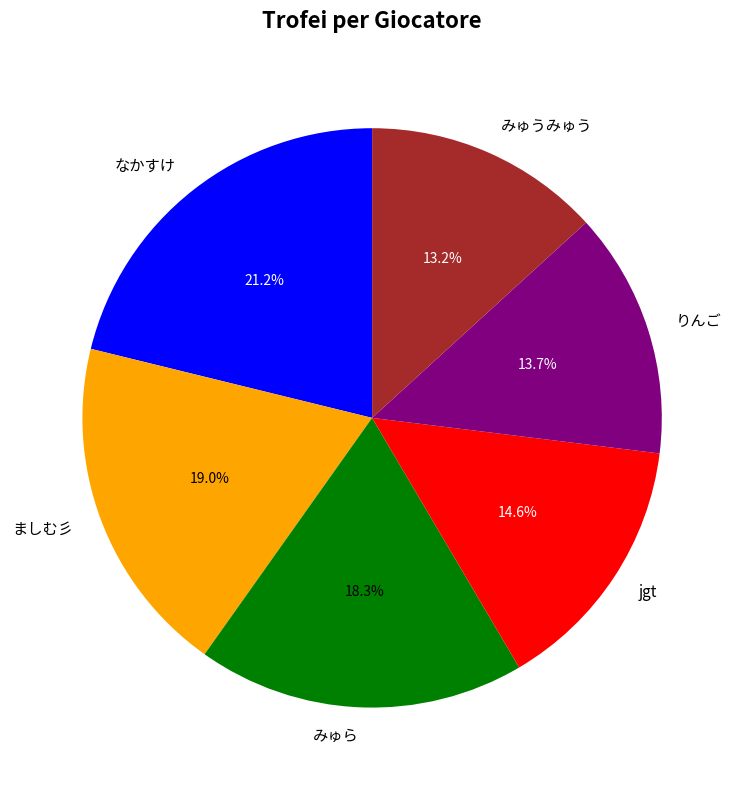

What is the largest slice in the pie chart?

なかすけ